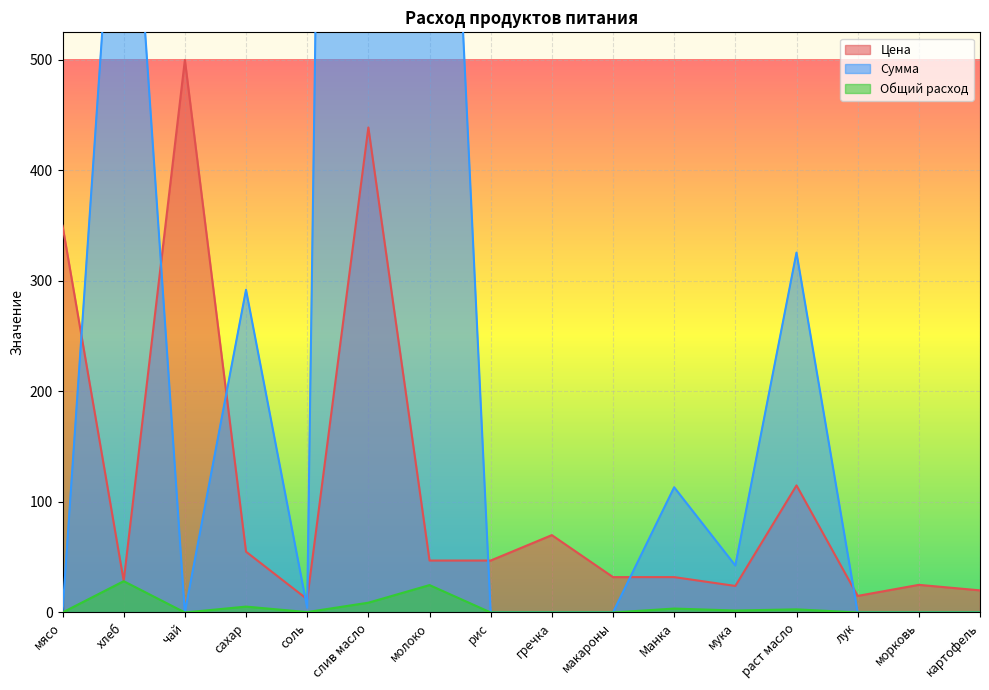

Is the value of Общий расход at сахар greater than the value of Цена at слив масло?

No